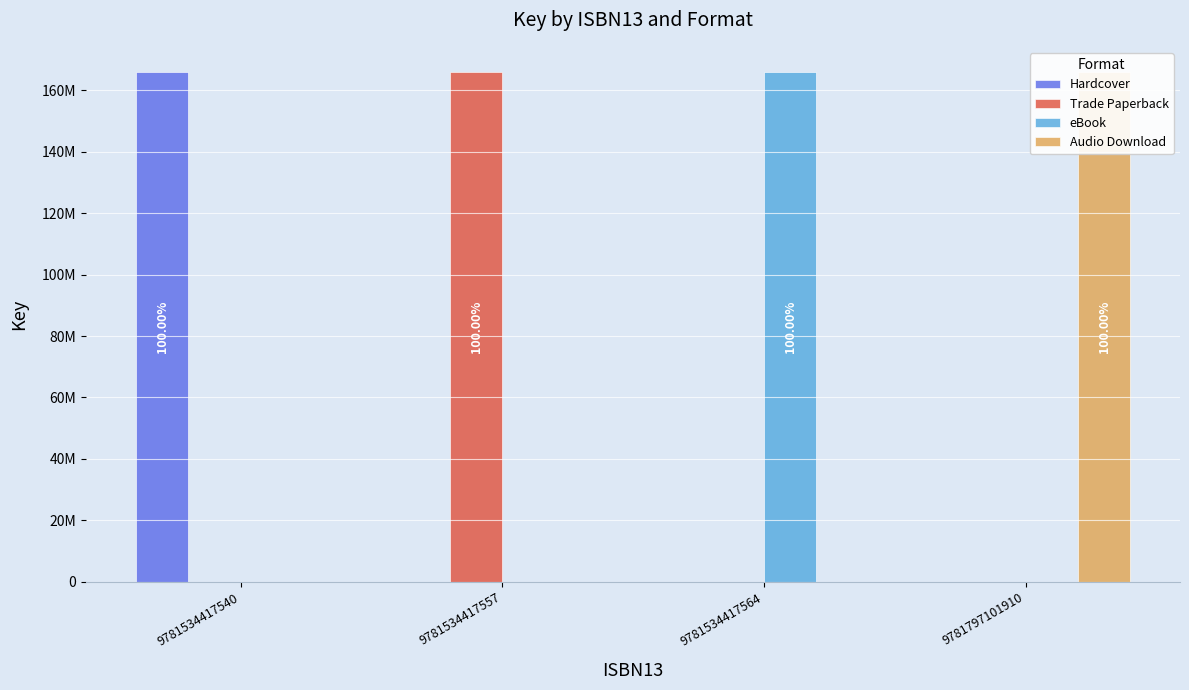

What is the spread (max minus min) of values at 9781797101910?

165826033